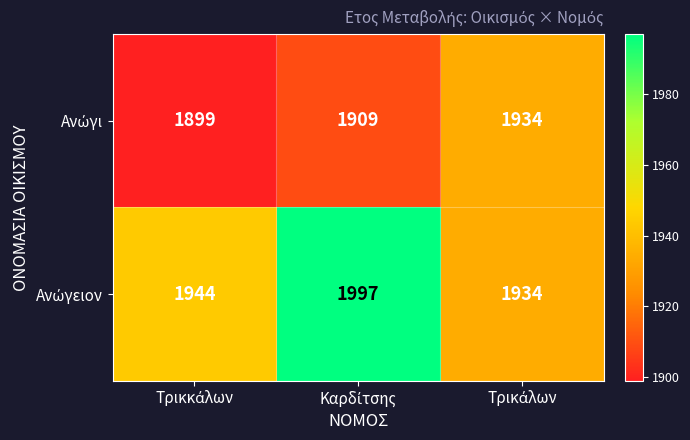

At how many categories does at least one series exceed 1919?

3